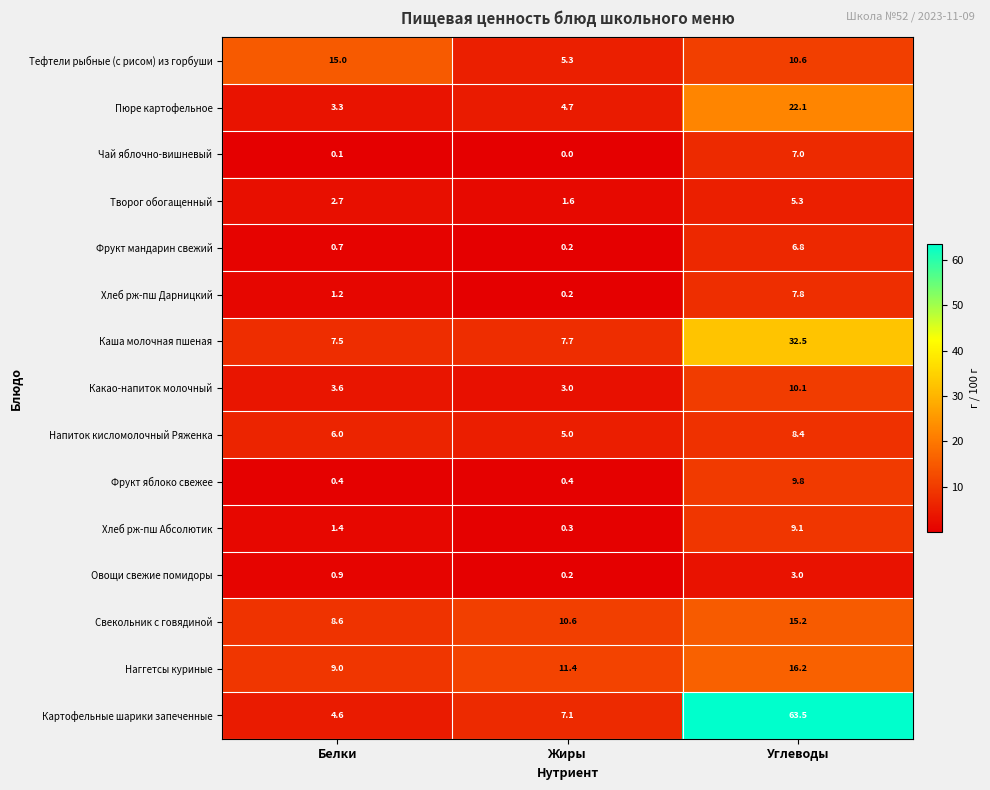

What is the maximum value shown in the chart?

63.5